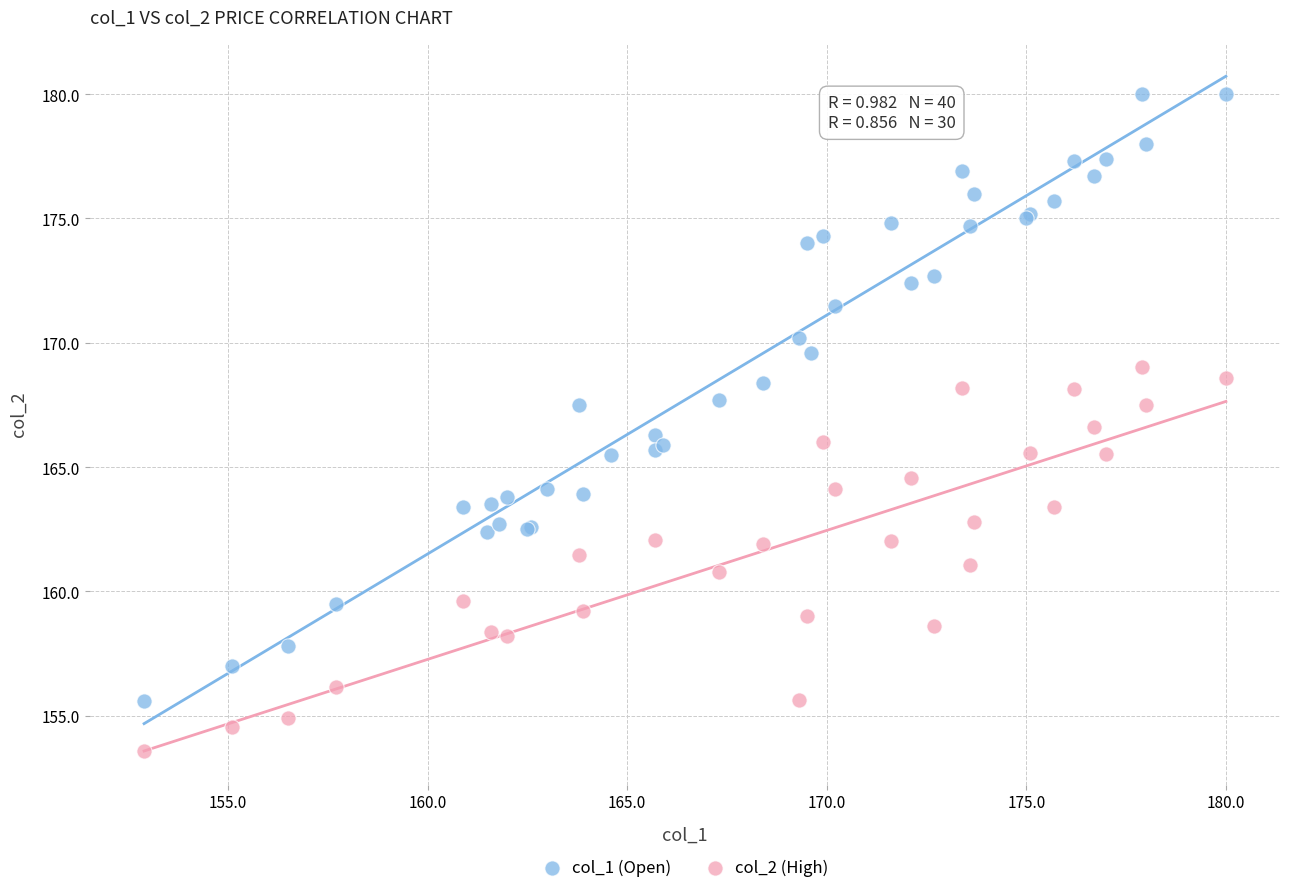

Which series reaches the minimum Y coordinate?

col_2 (High)